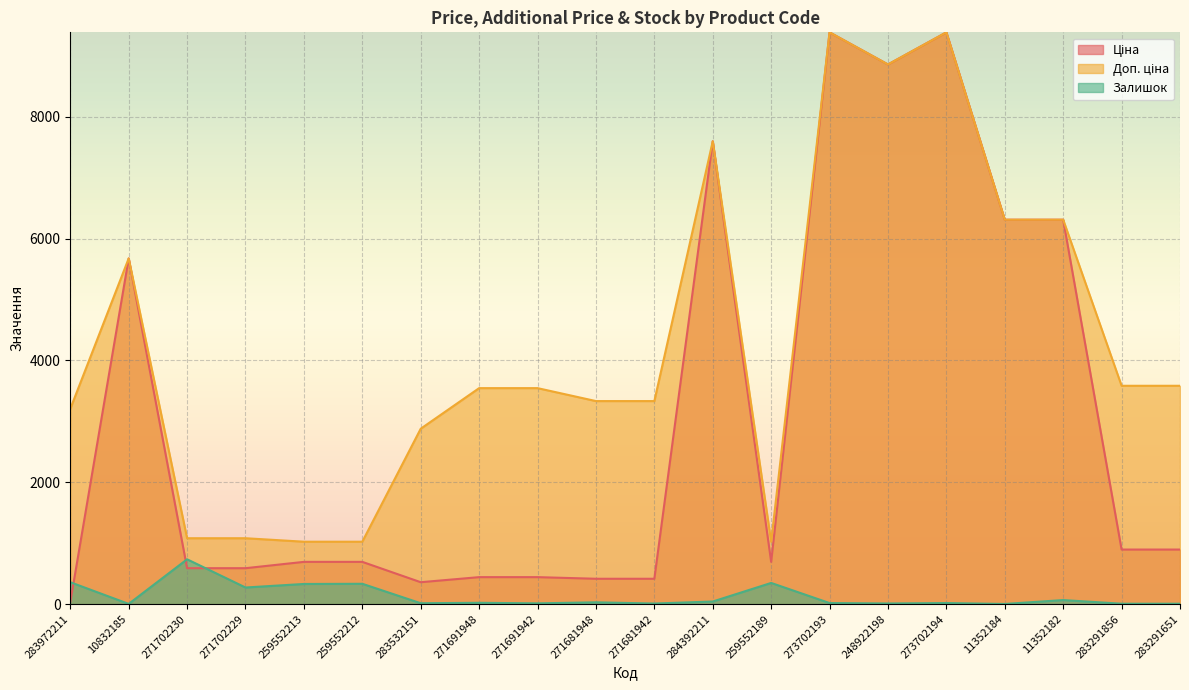

Which series has the largest range (max minus min)?

Ціна